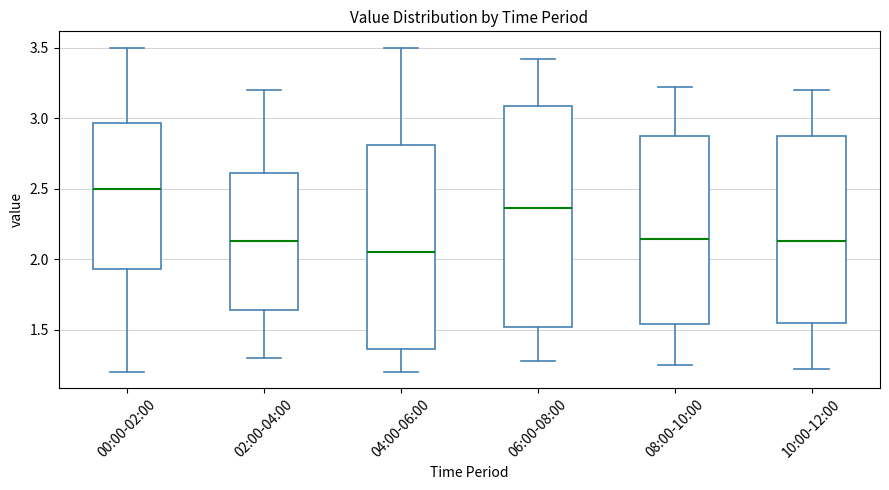

Comparing the boxes themselves (not the whiskers), which one is the tallest?

06:00-08:00